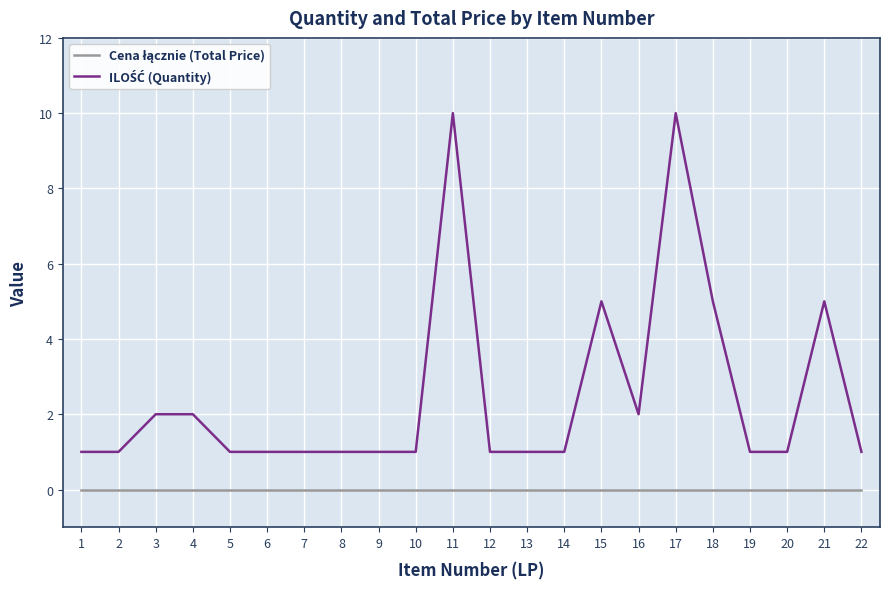

What is the lowest value of the ILOŚĆ (Quantity) series?

1